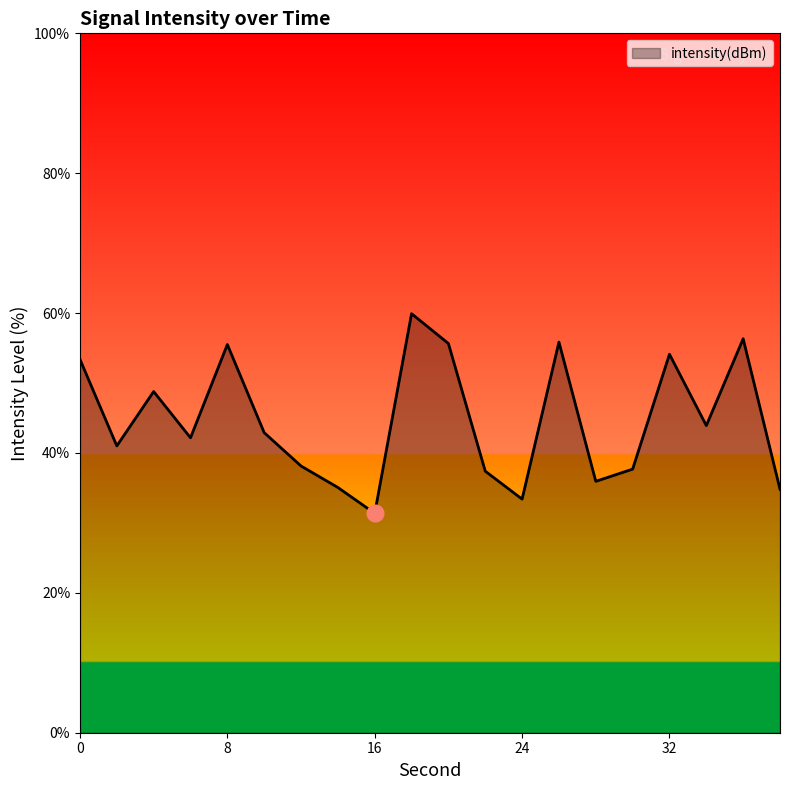

What is the difference between the maximum and minimum values?

28.5